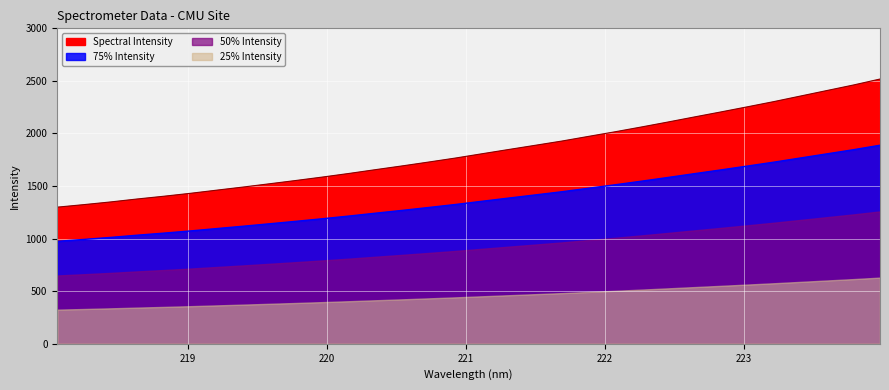

What is the label of the 18th point from the left?

221.3083